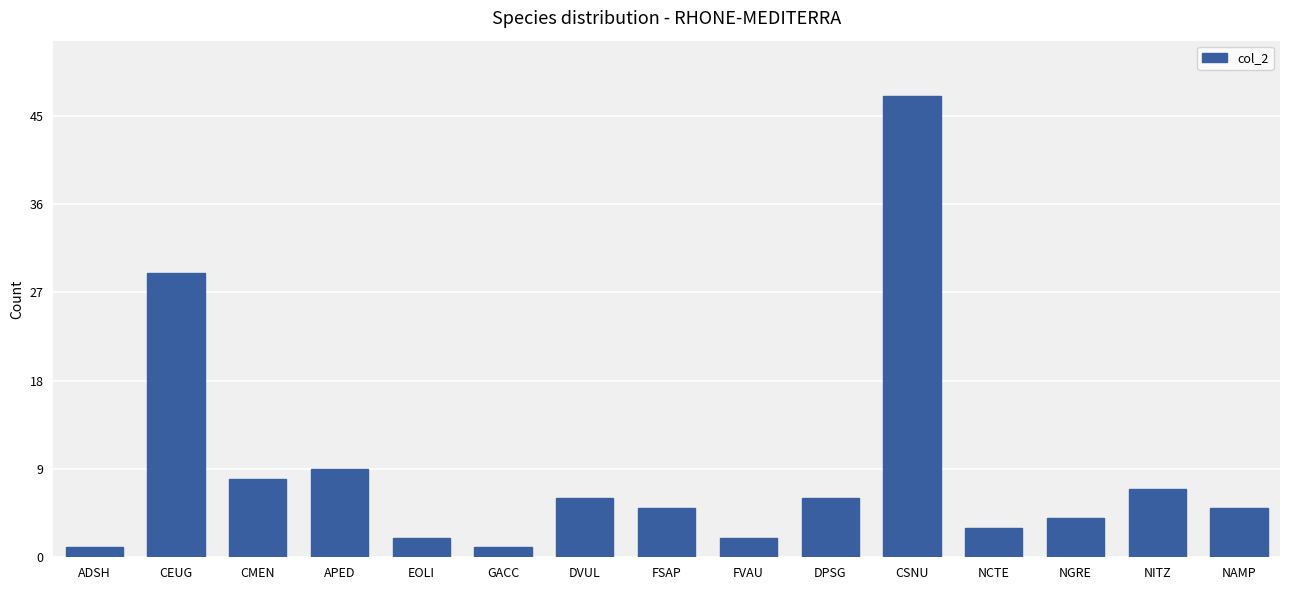

What is the difference between the maximum and minimum values?

46